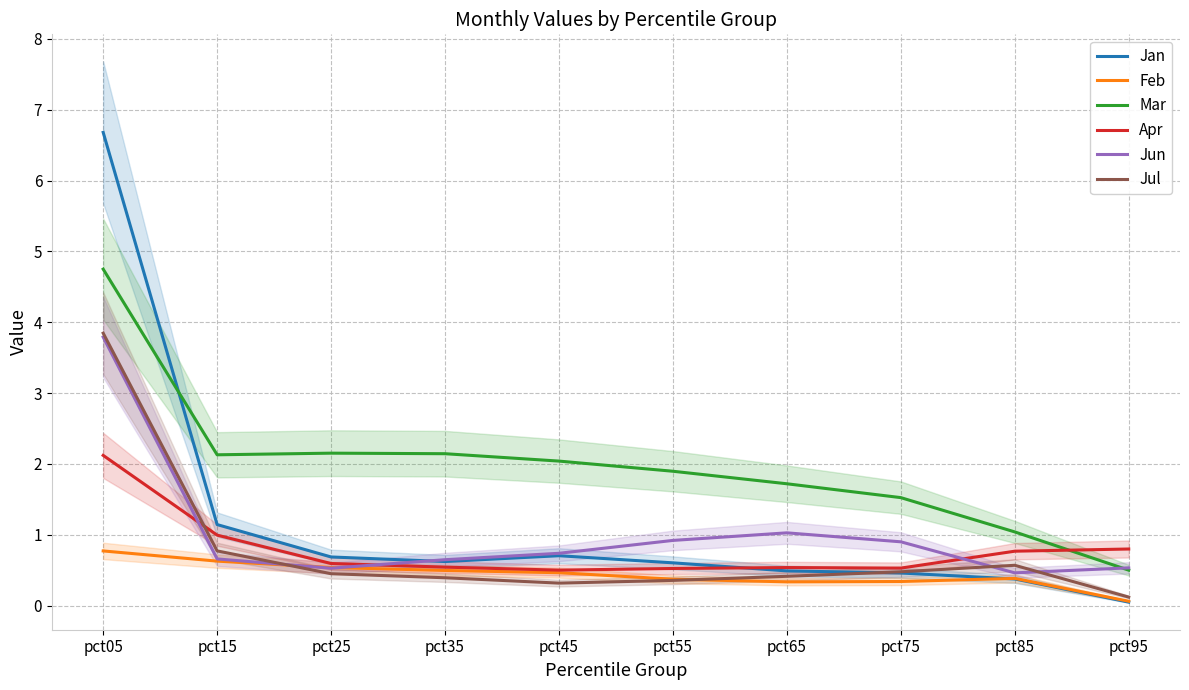

At which category does Apr reach its first local valley?

pct45